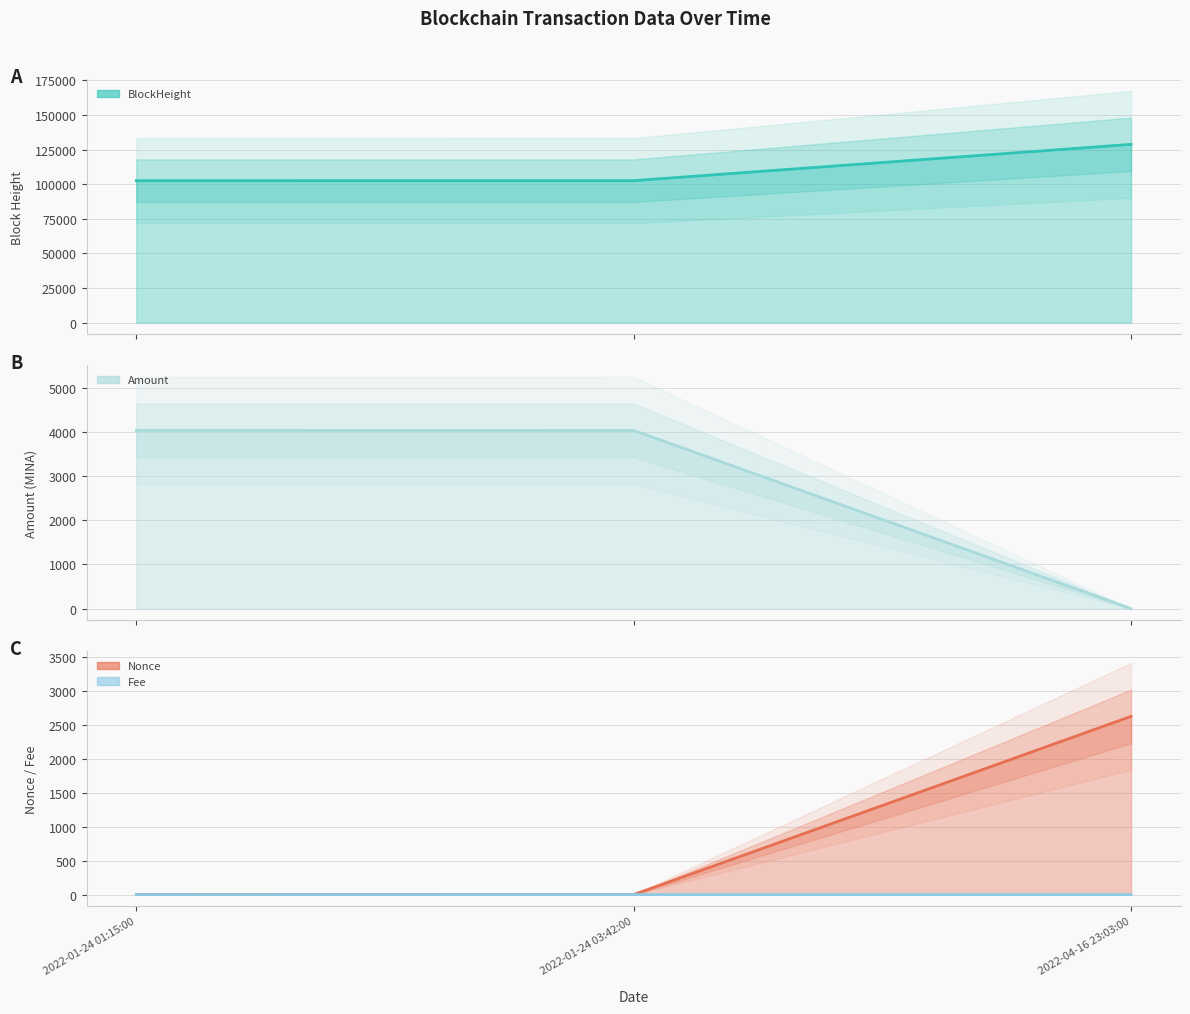

Between 2022-01-24 03:42:00 and 2022-04-16 23:03:00, which series saw the biggest shift?

BlockHeight